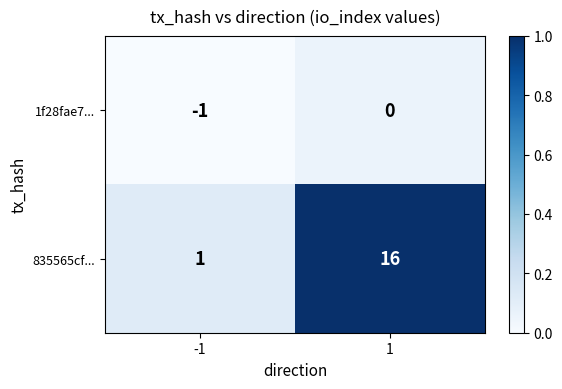

Which label corresponds to the smallest value in the chart?

-1